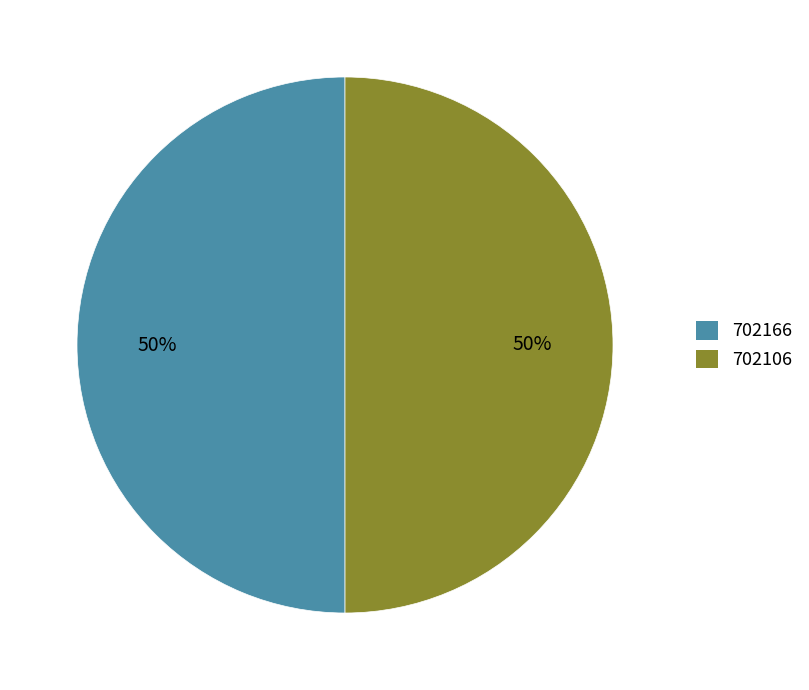

True or false: 702106 accounts for 37% of the total.

False